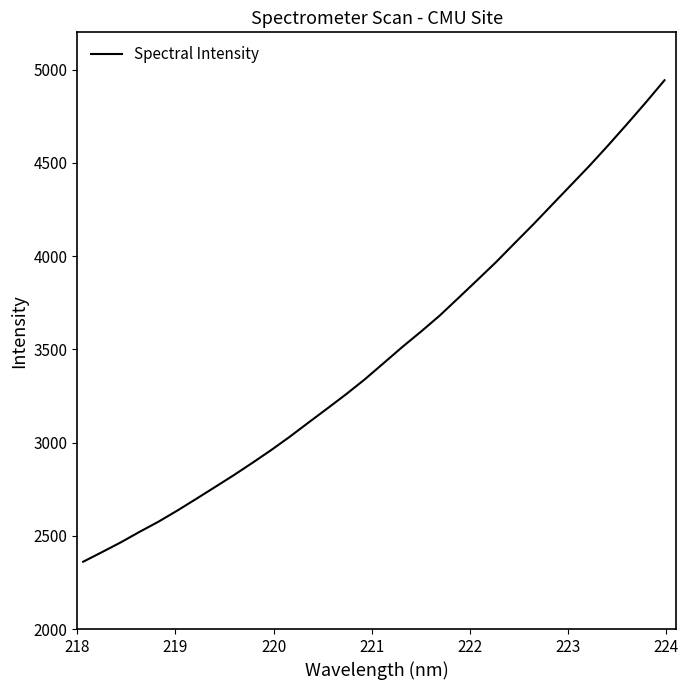

What is the greatest value displayed?

4943.1